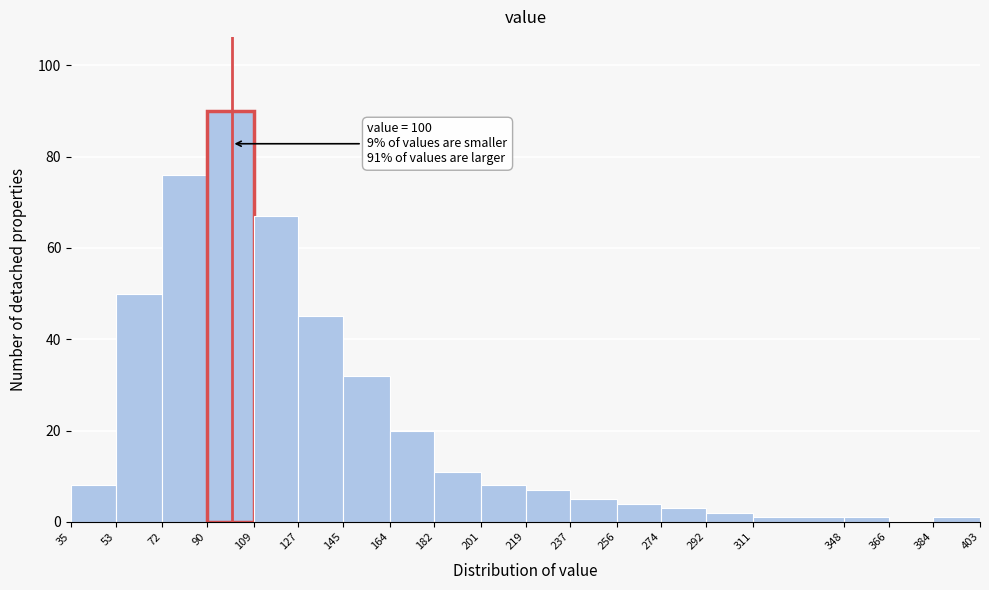

Over which range of the x-axis is the bar tallest?

90 to 109